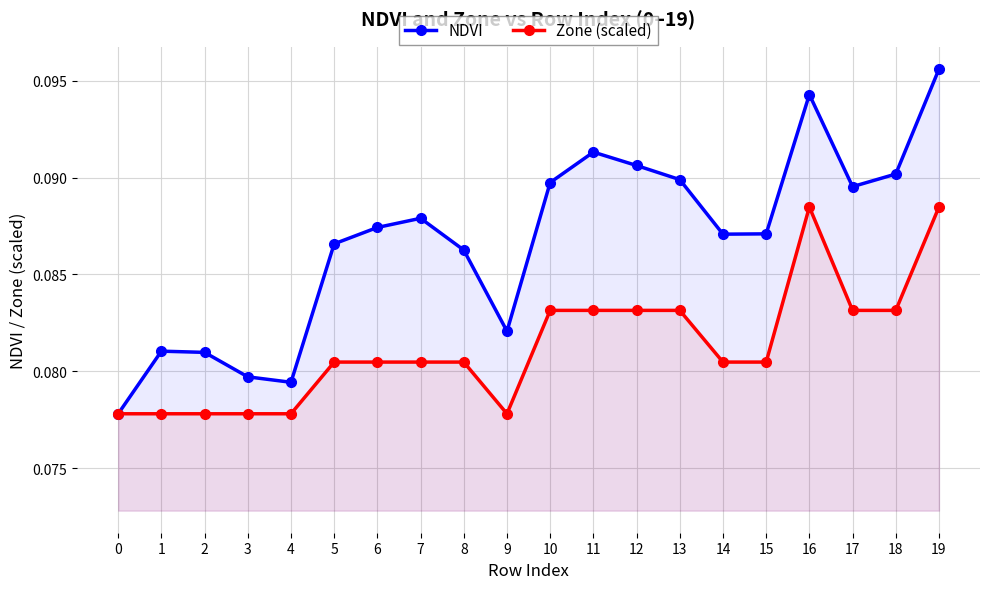

Read the NDVI value at 13.

0.1